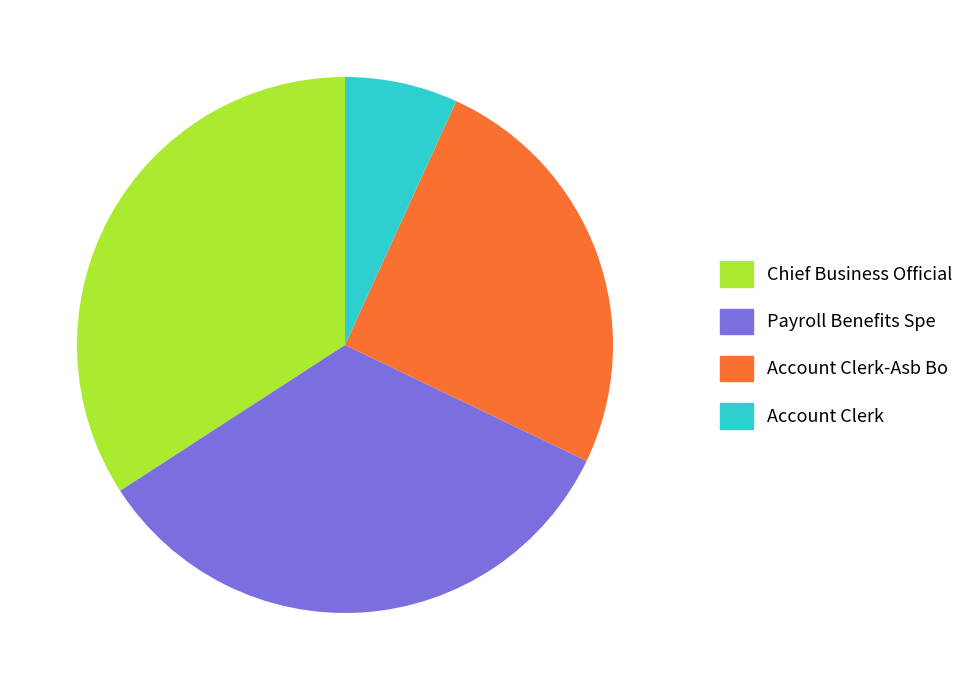

Does Account Clerk represent more than half of the total?

No